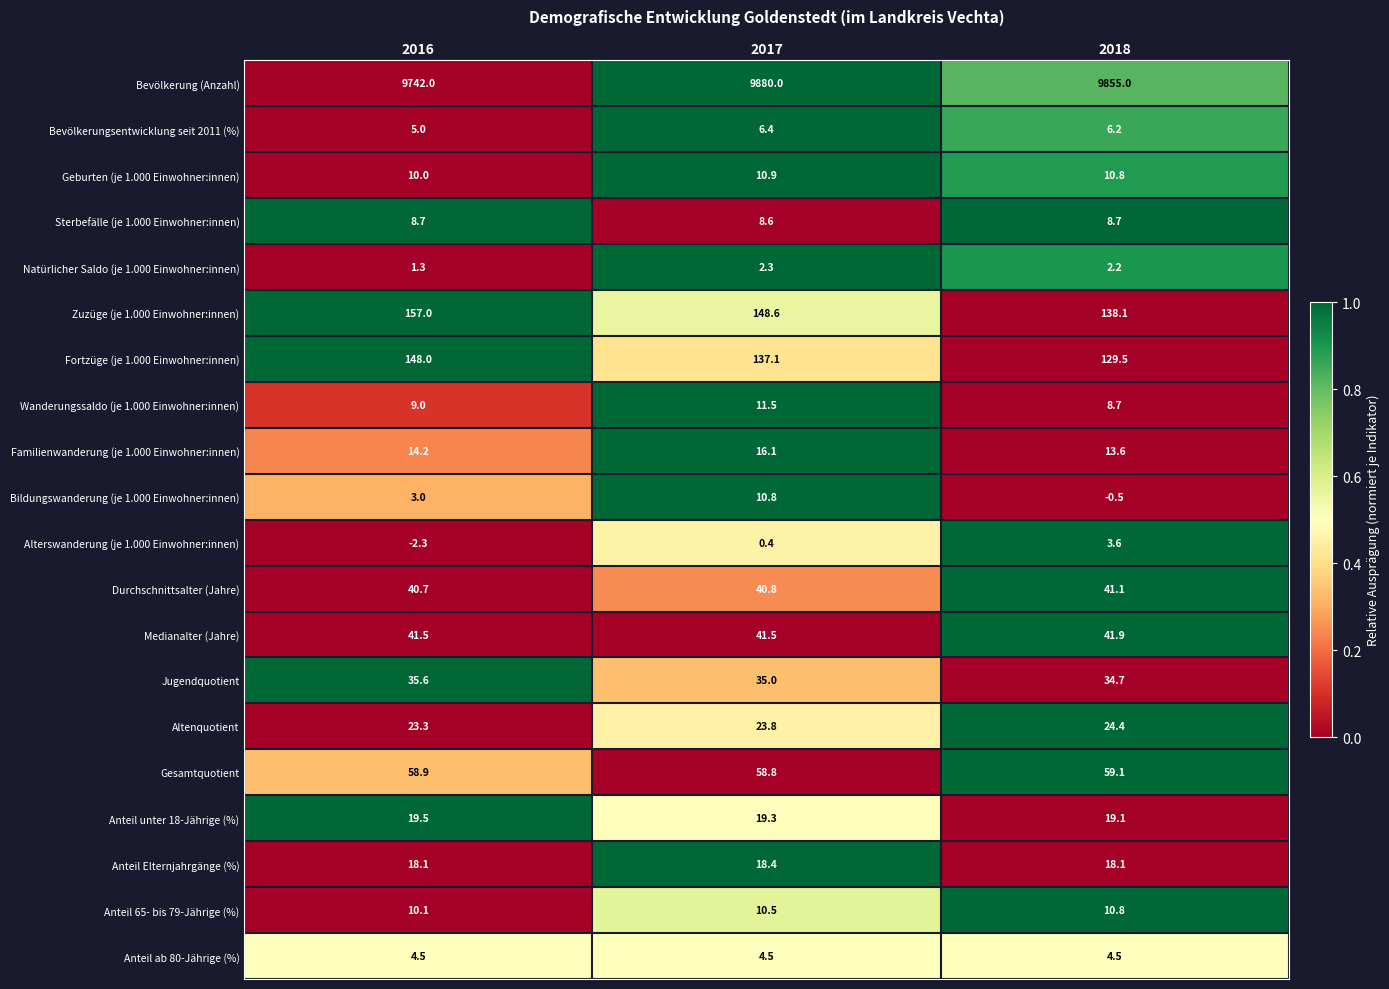

Which series has the largest total across all categories?

Bevölkerung (Anzahl)